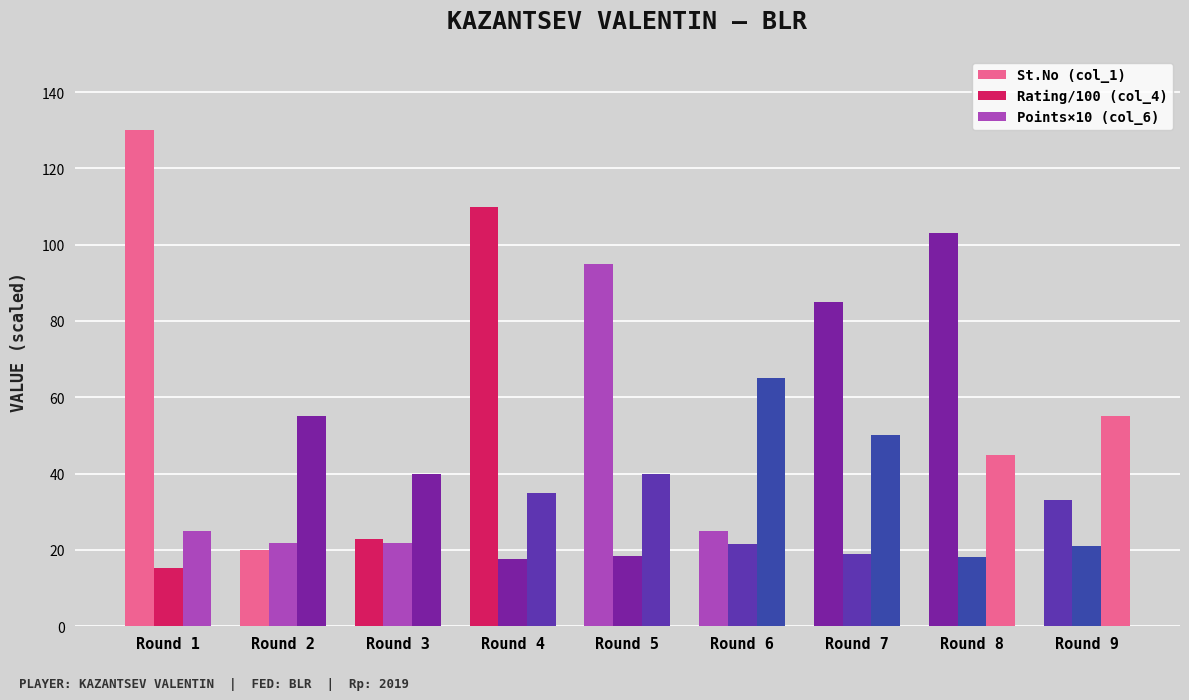

Between Round 3 and Round 8, which series saw the biggest shift?

St.No (col_1)